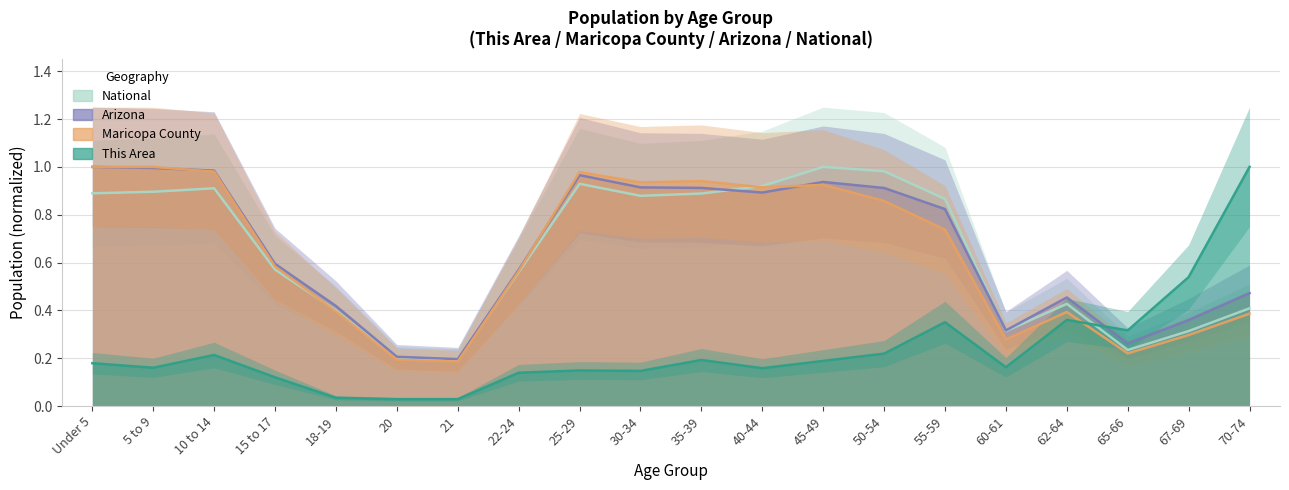

Which label corresponds to the smallest value in the chart?

20